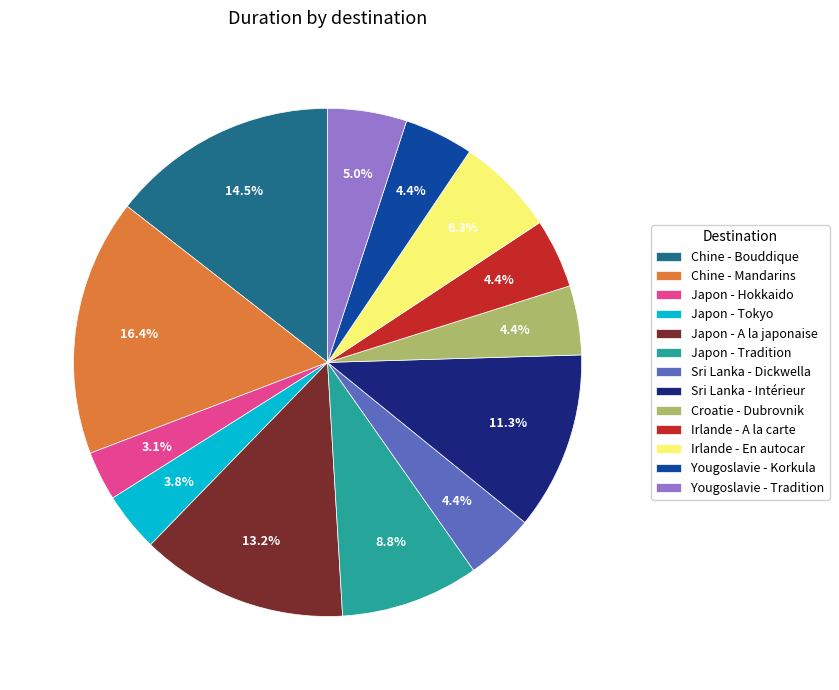

Which category has the biggest portion of the pie?

Chine - Mandarins